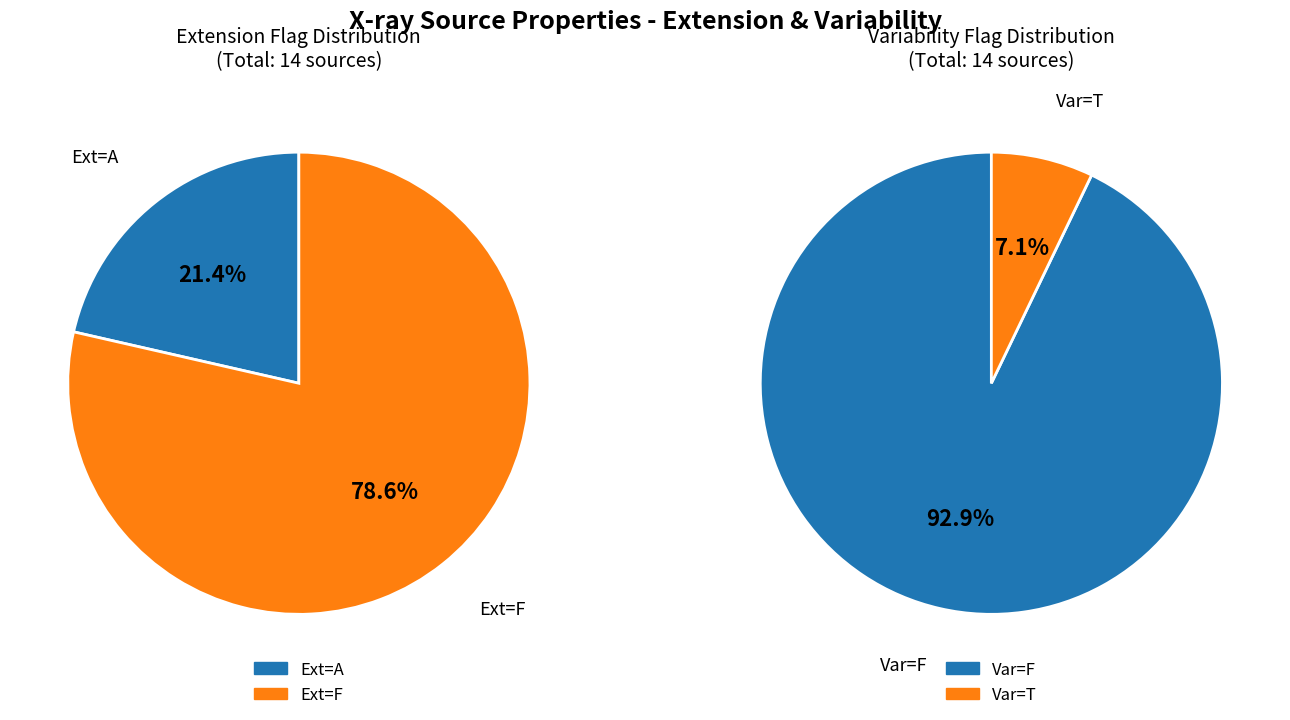

What percentage do A and F together represent?

100.0%